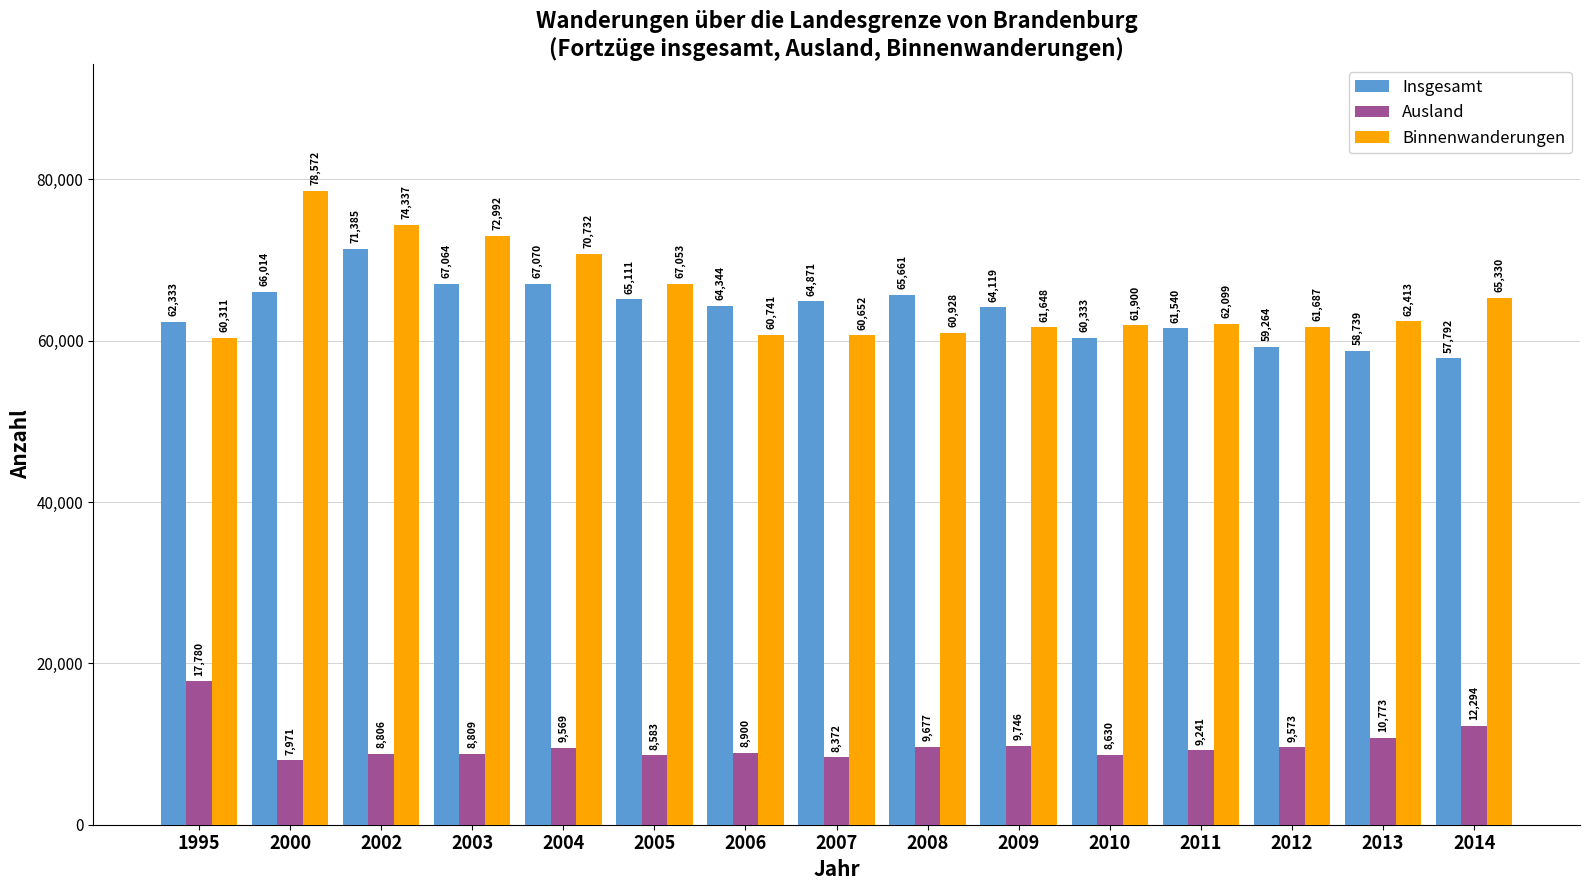

Where is Binnenwanderungen nearest to the value 69441?

2004